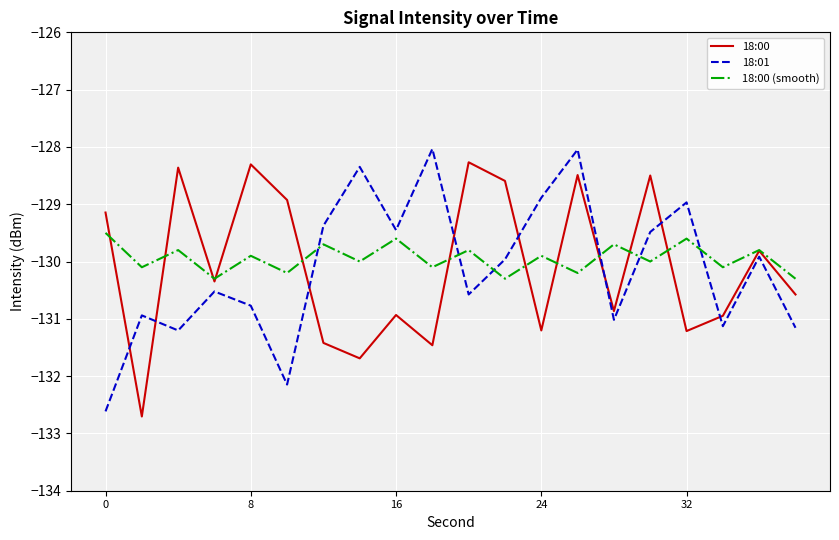

What is the minimum value for 18:00 (smooth)?

-130.3